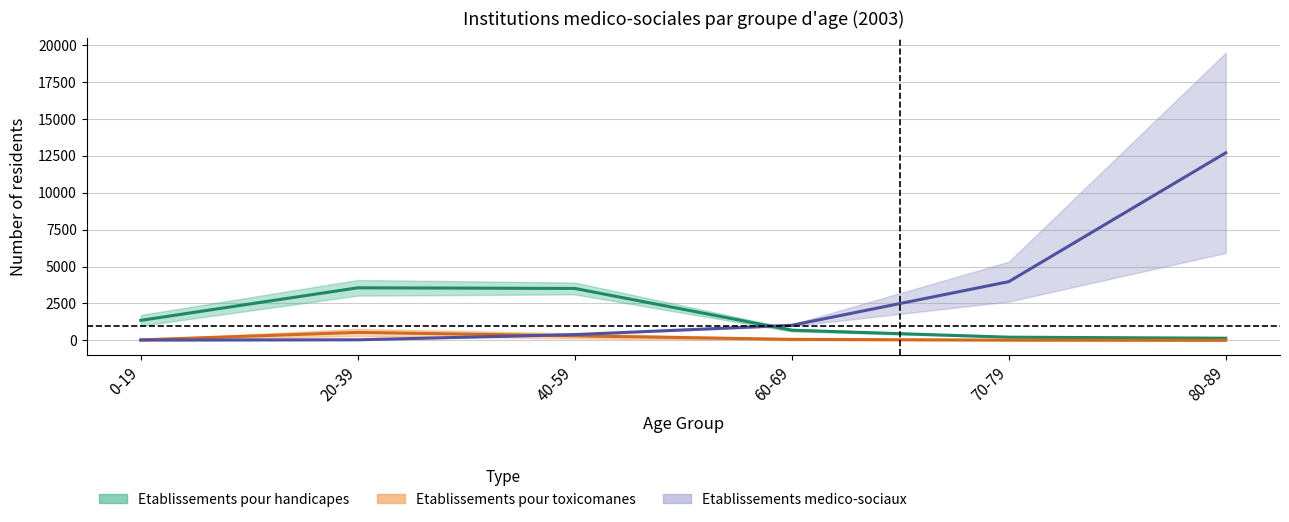

How many data points in Etablissements pour toxicomanes are less than 69?

3